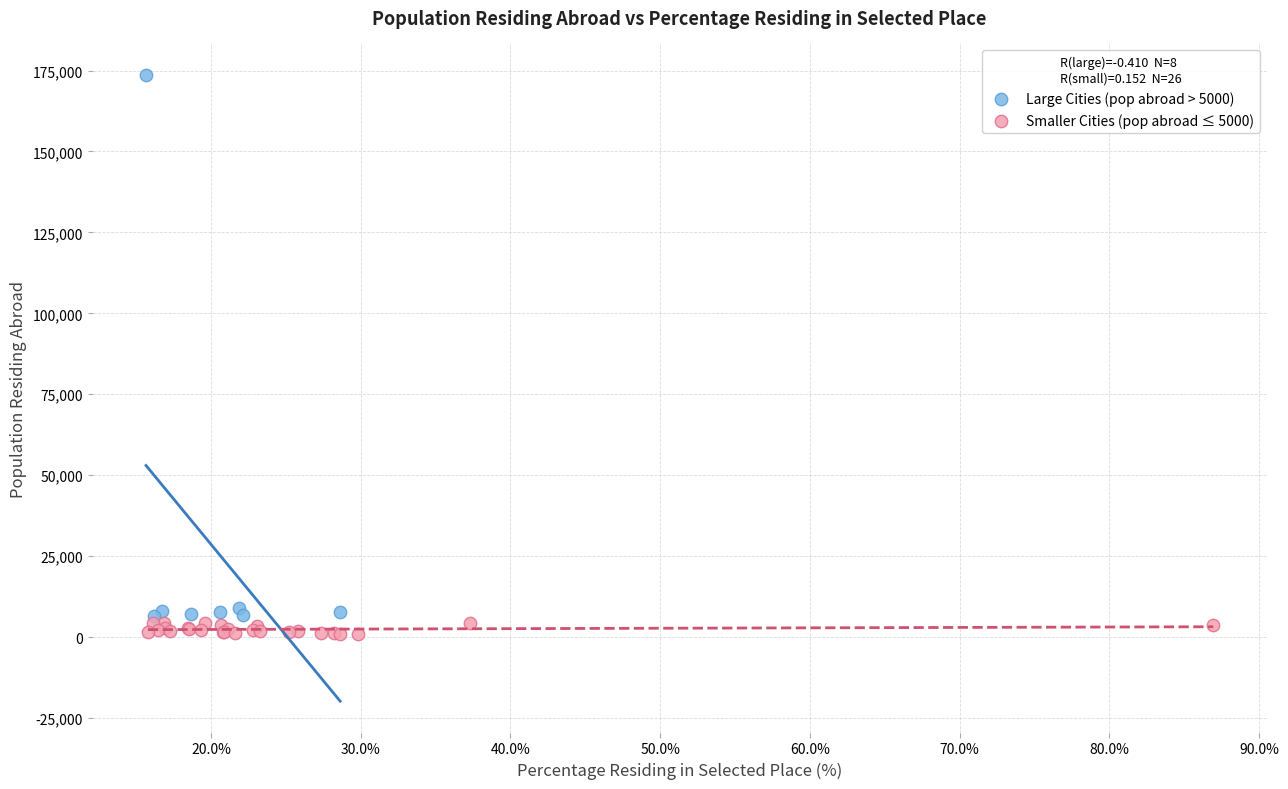

Which series reaches the maximum Y coordinate?

Large Cities (pop abroad > 5000)